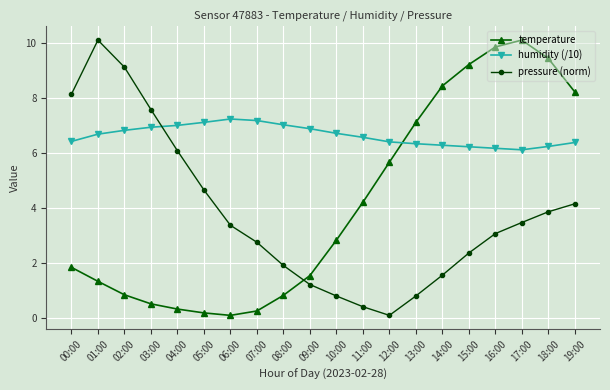

Which series changed the most between 02:00 and 06:00?

pressure (norm)